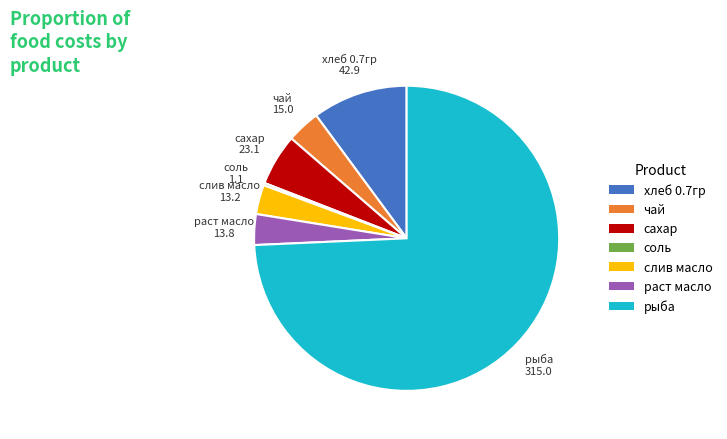

Does рыба represent more than half of the total?

Yes